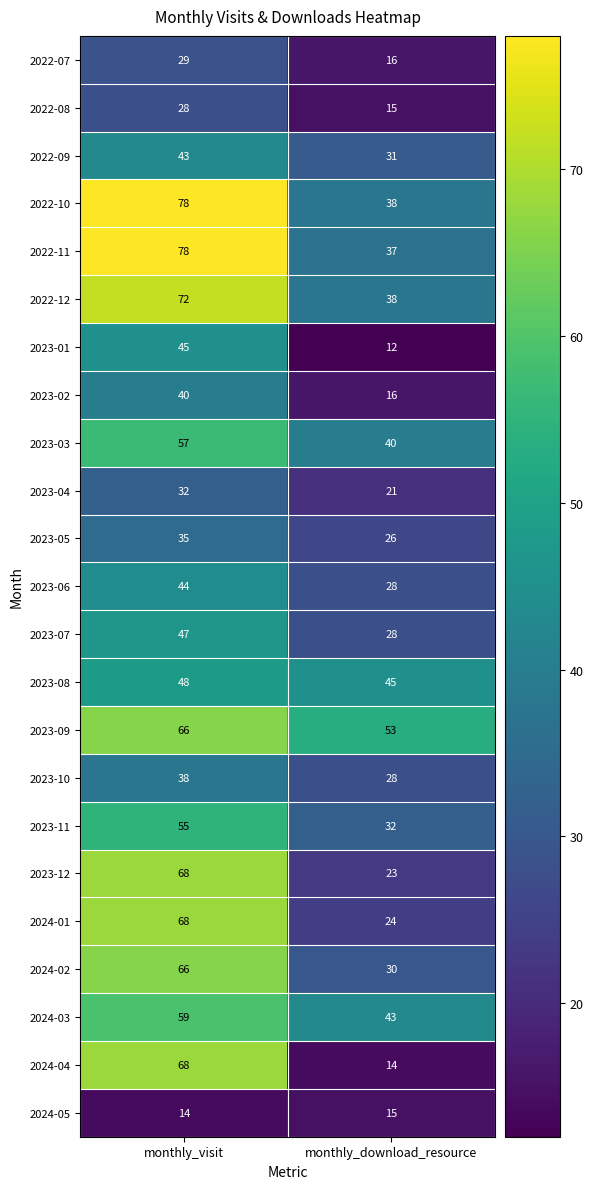

What value does the 2023-06 series have at monthly_download_resource?

28